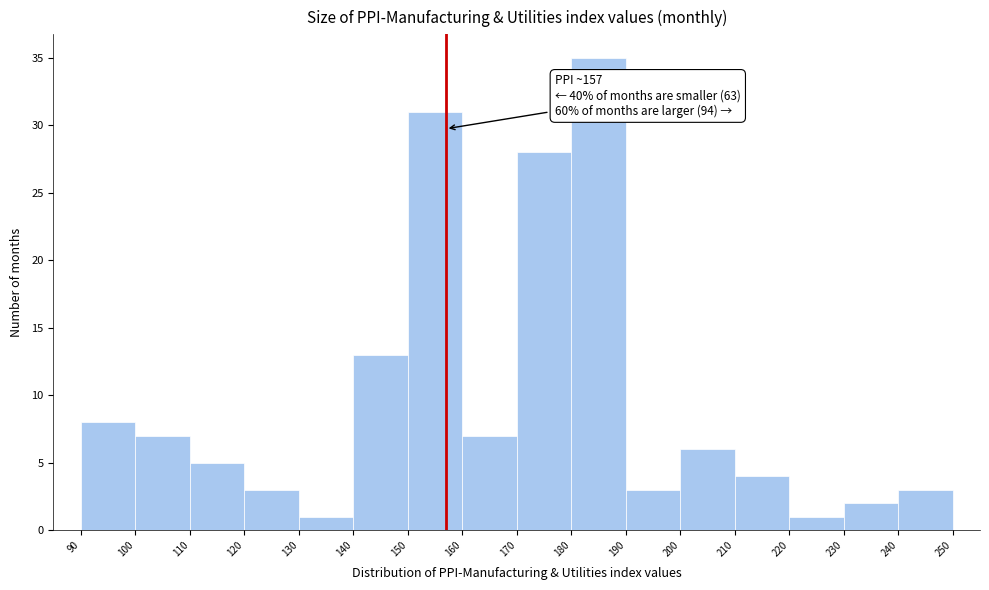

Over which range of the x-axis is the bar tallest?

180 to 190